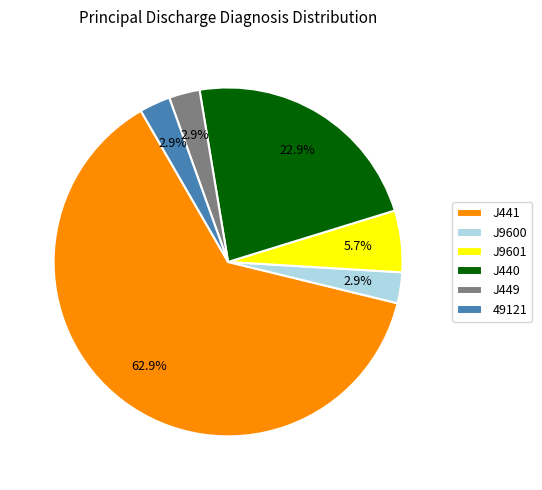

Is there any slice that represents more than half of the pie?

Yes